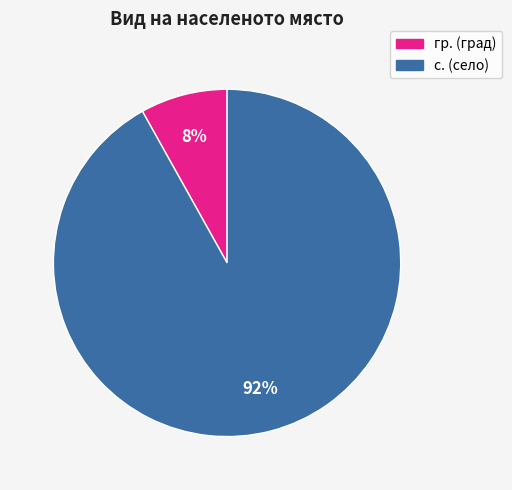

Do гр. and с. together represent more than half of the pie?

Yes